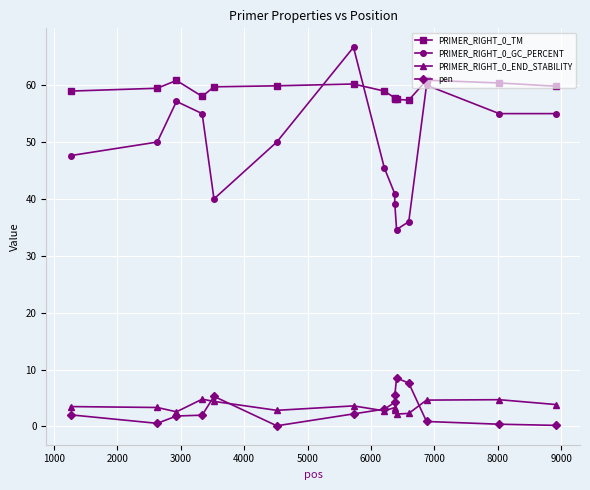

How many lines are shown in the chart?

4